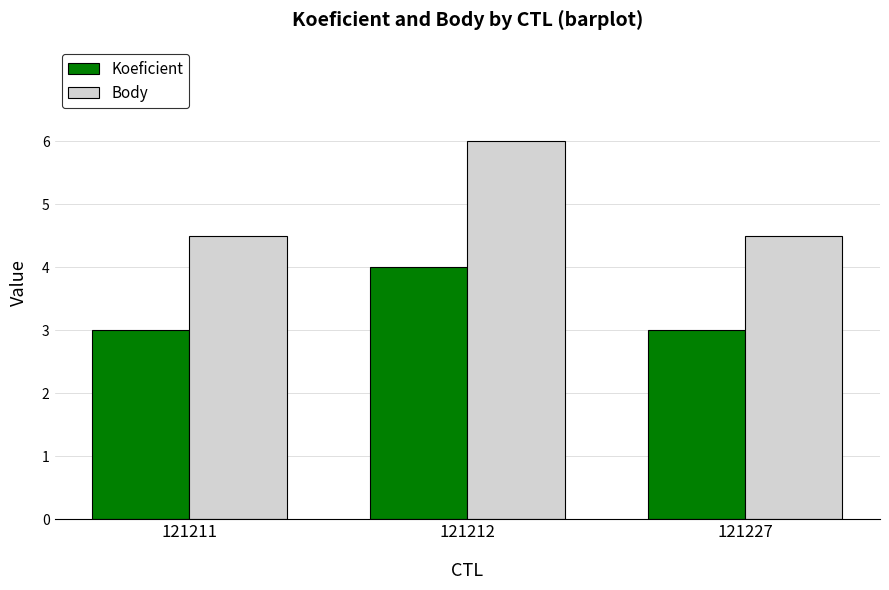

True or false: Koeficient has a value of 1.3 at 121227.

False